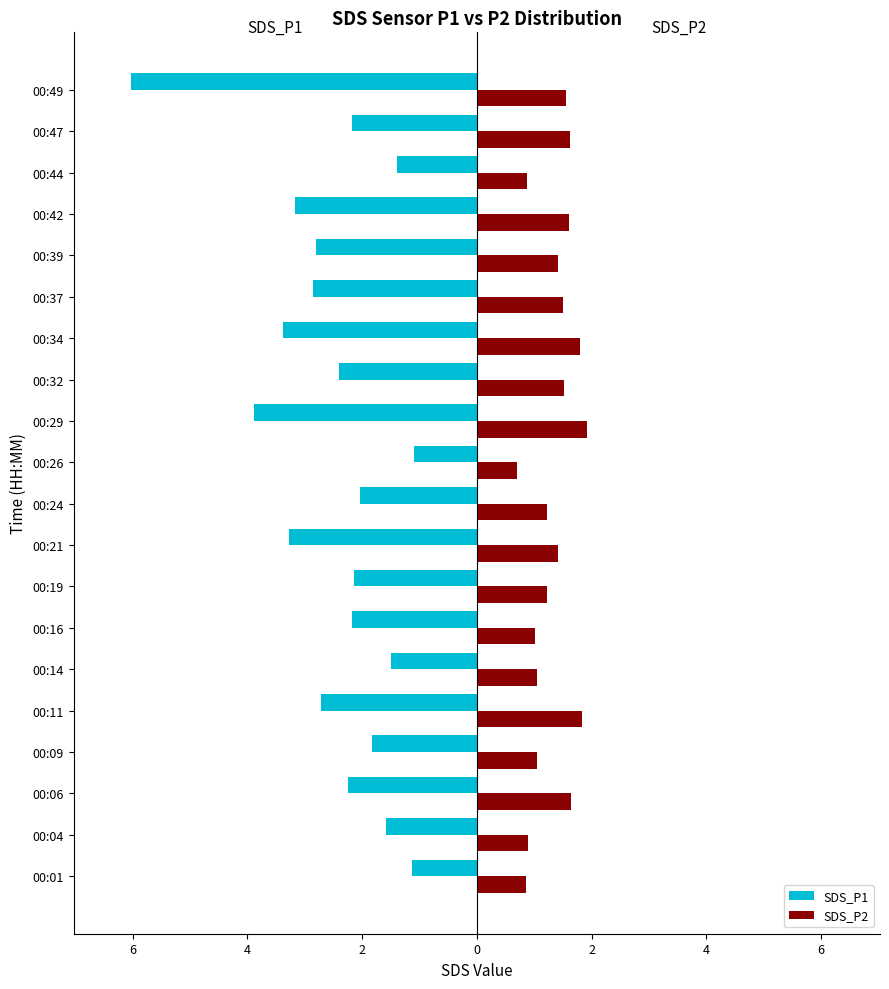

What are all the series names shown in the legend?

SDS_P1, SDS_P2